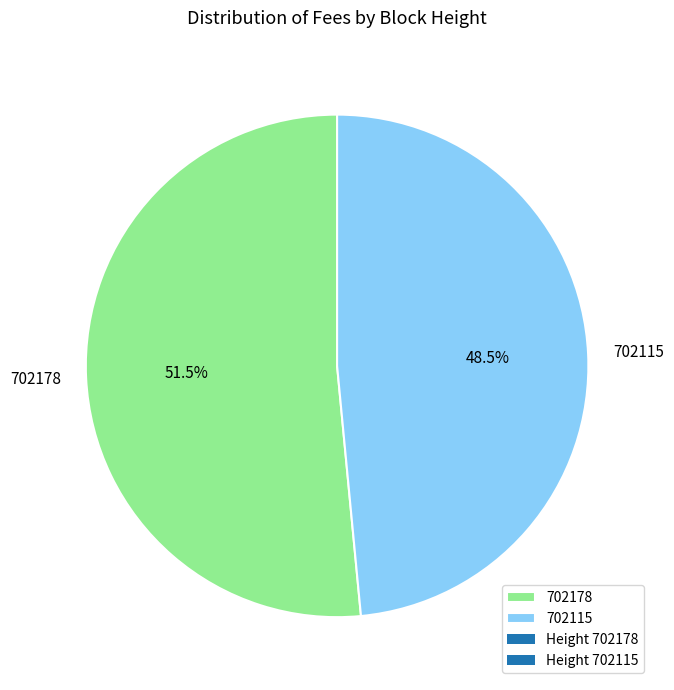

Do 702115 and 702178 together represent more than half of the pie?

Yes